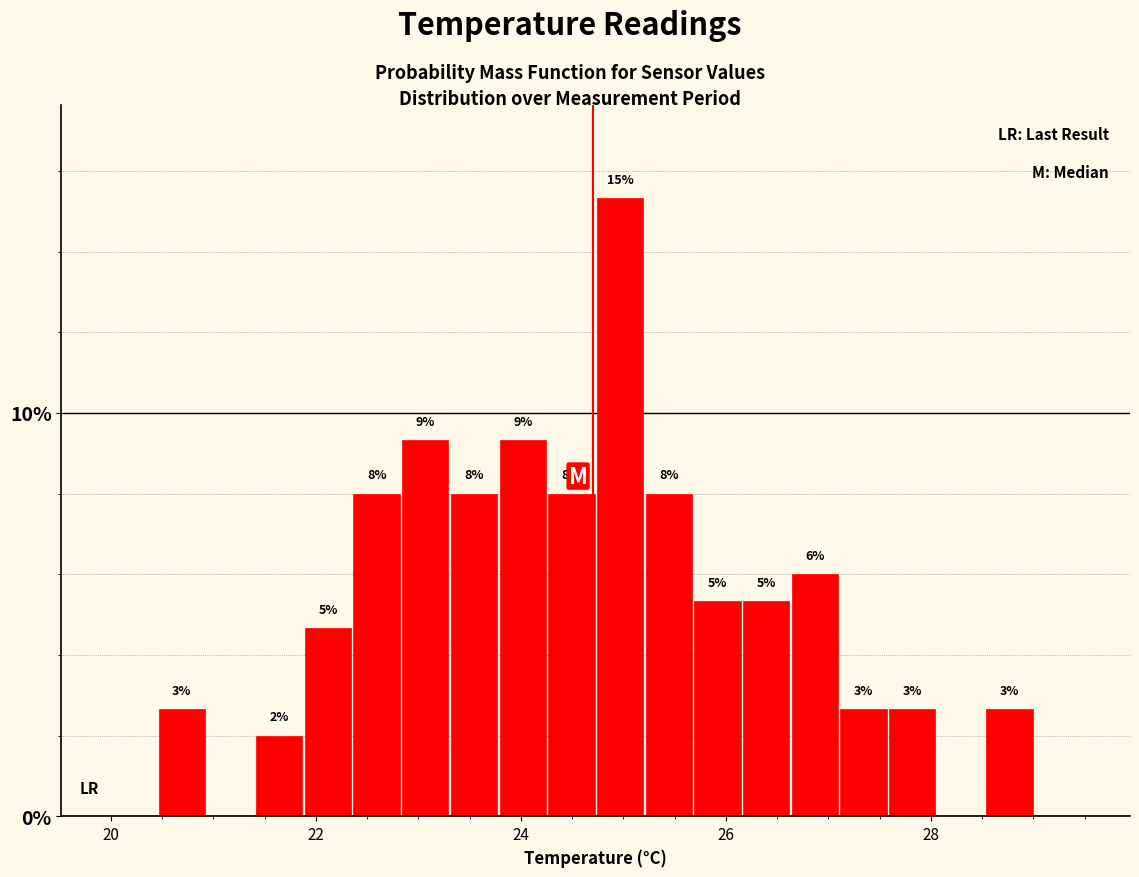

Read against the x-axis, roughly where is the centre of the tallest bar?

25.0